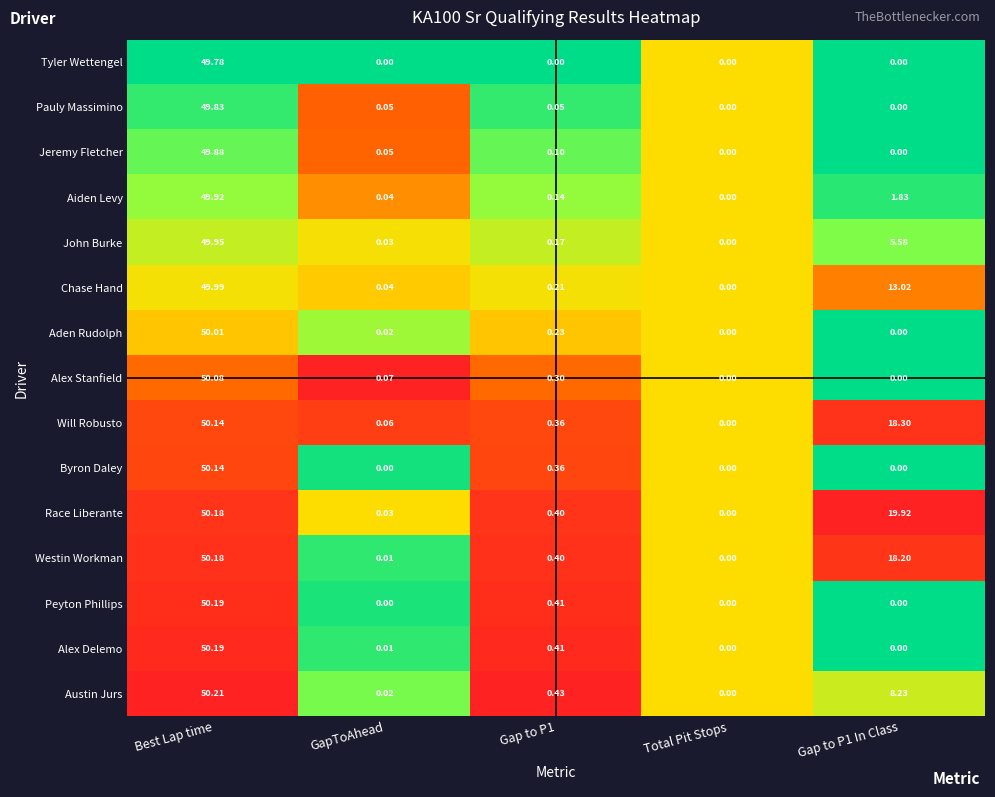

At which category is the sum across all series the highest?

Best Lap time